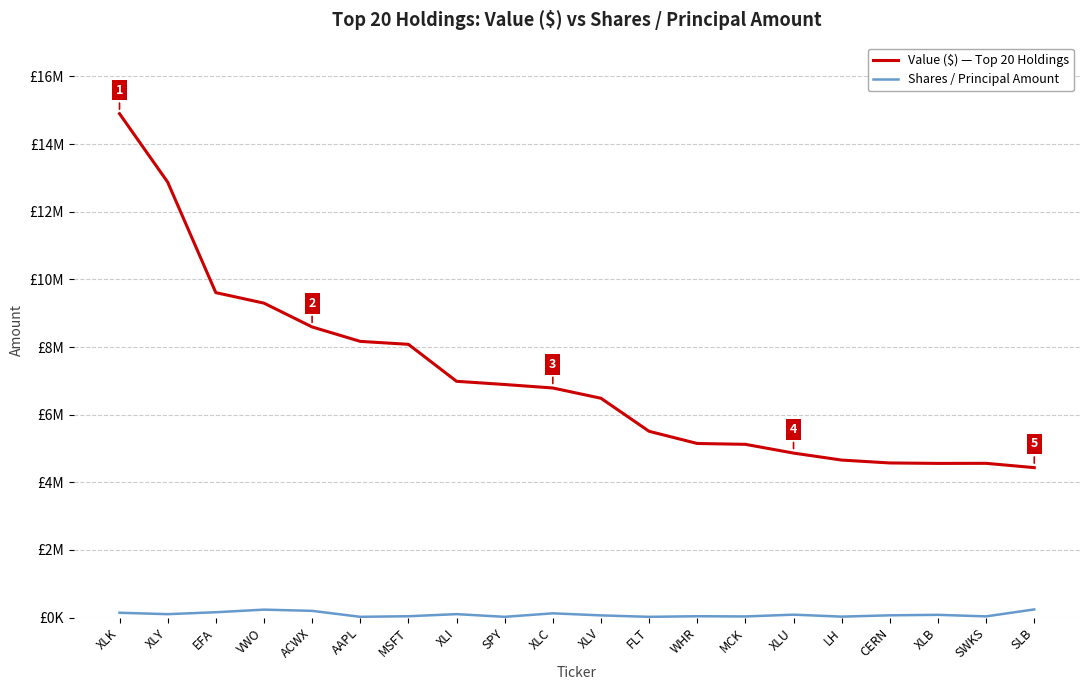

True or false: Shares / Principal Amount and Value ($) — Top 20 Holdings cross at least once.

False